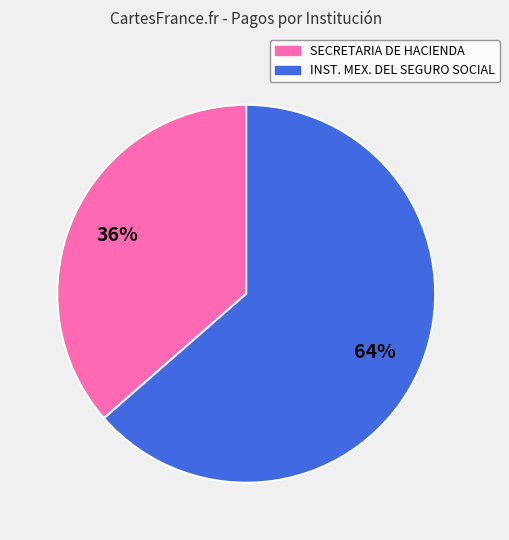

To the nearest percent, what is the average slice percentage?

50%